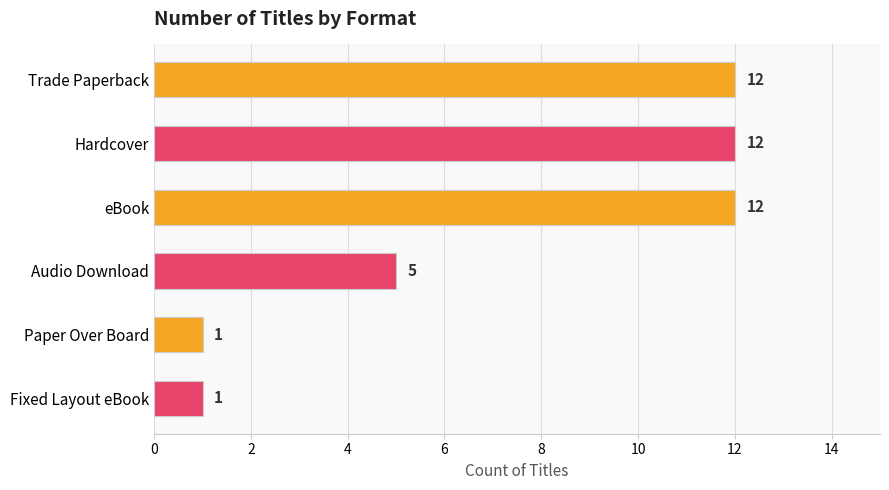

The value at eBook is 12. True or false?

True